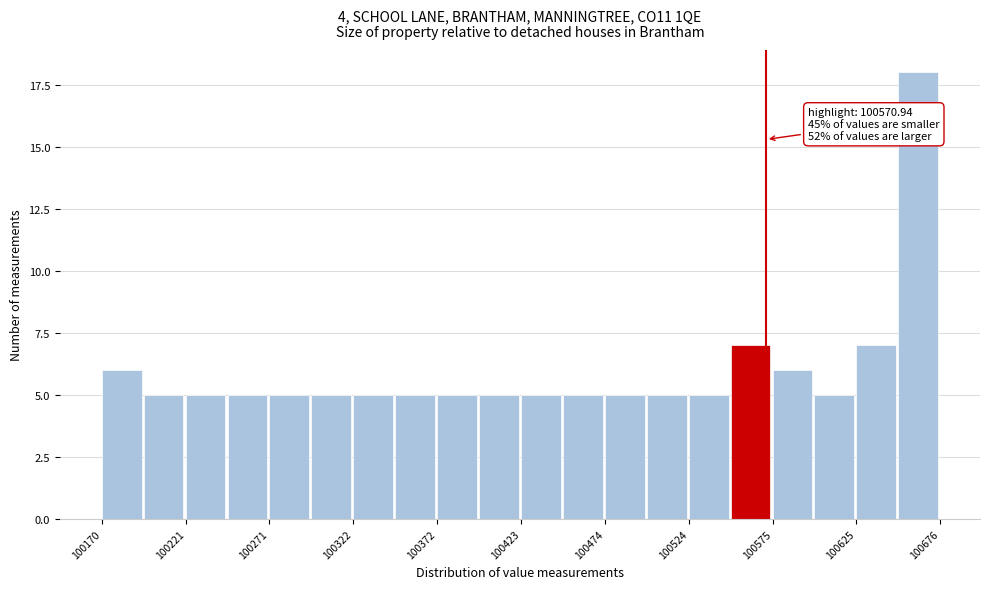

Around what value on the x-axis is the tallest bar? Give the approximate position of its centre, as read against the axis.

100660